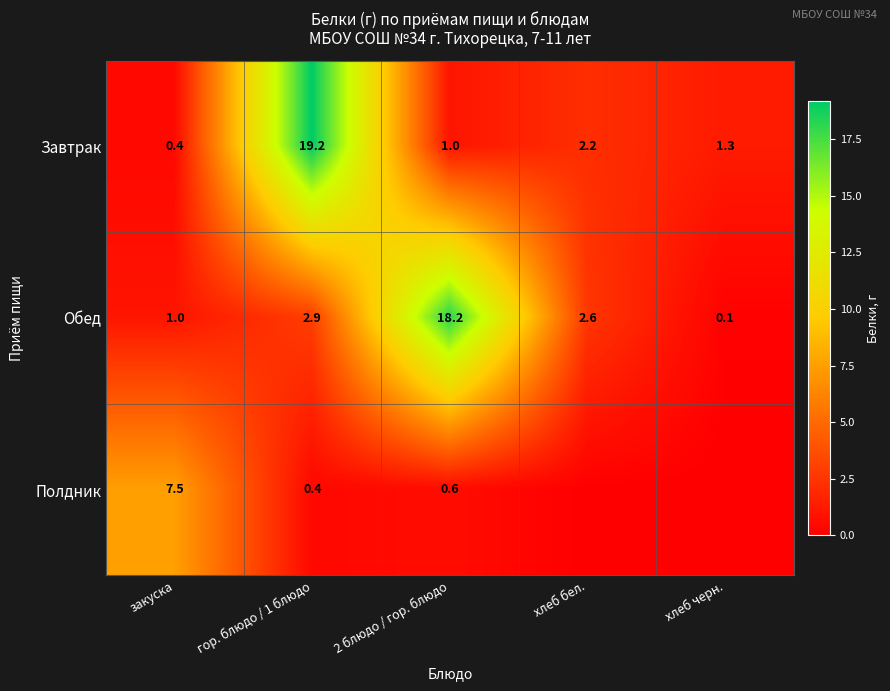

What is the total value across all series at 2 блюдо / гор. блюдо?

19.8